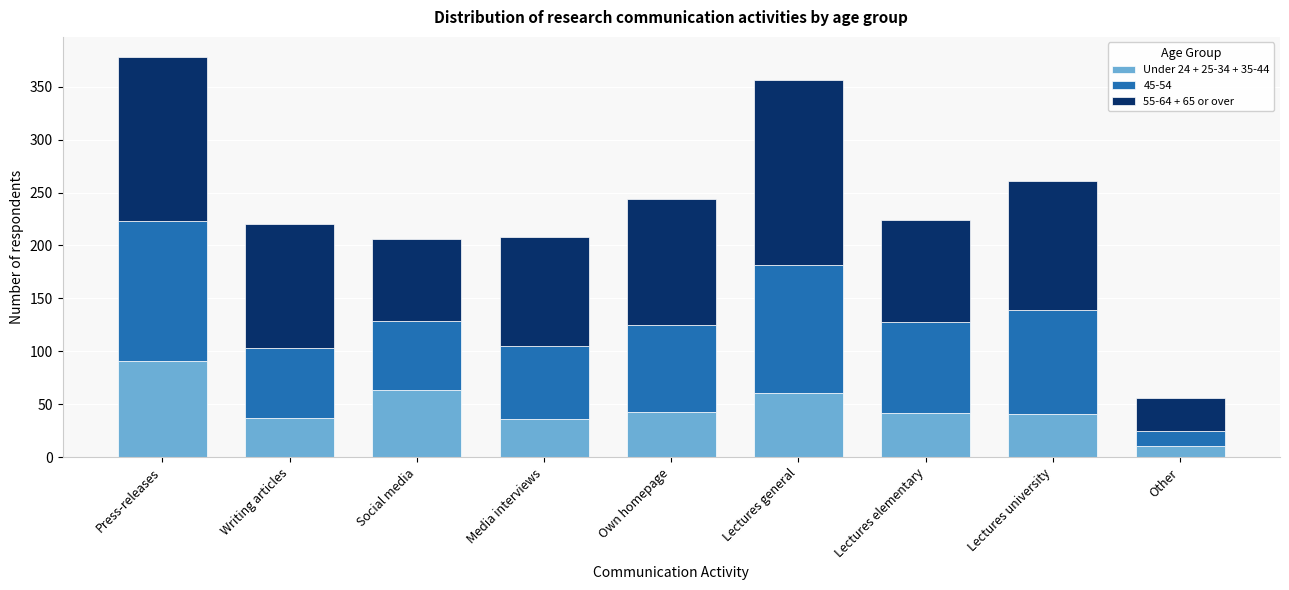

The Under 24 + 25-34 + 35-44 series shows 43 at Own homepage. True or false?

True